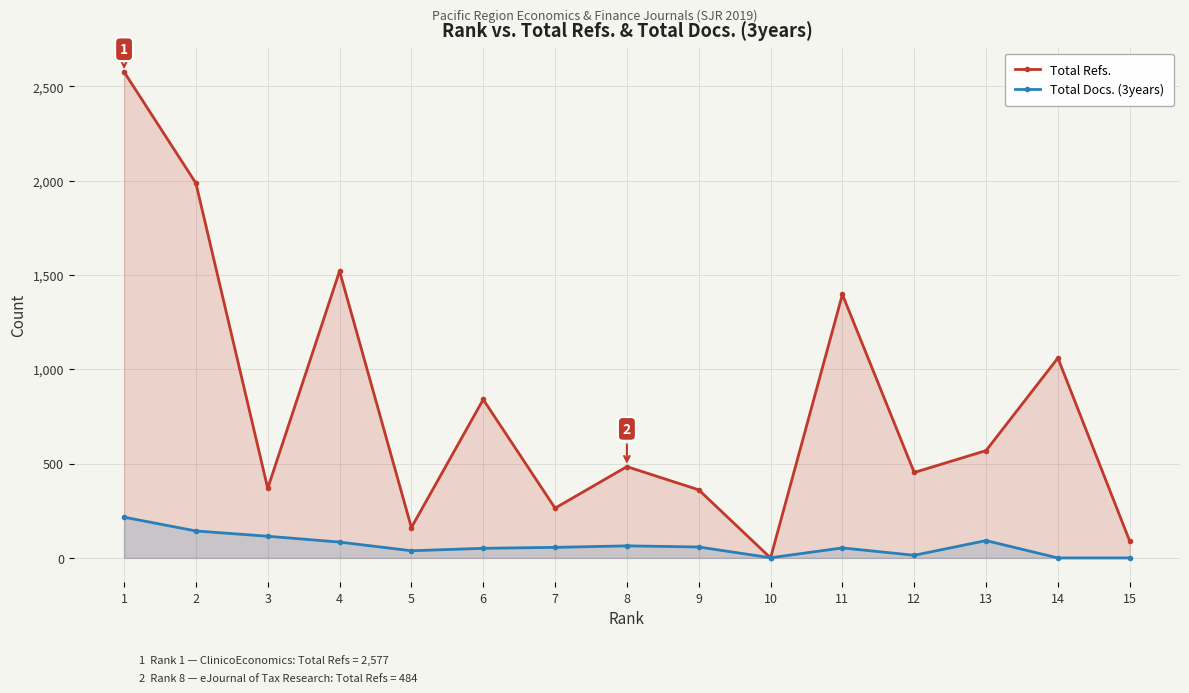

Reading right to left, transcribe all the data shown in this chart.

Total Refs.: 89	1060	569	453	1397	0	361	484	264	840	161	1521	369	1987	2577
Total Docs. (3years): 0	0	92	14	53	1	58	64	56	51	38	84	115	143	216